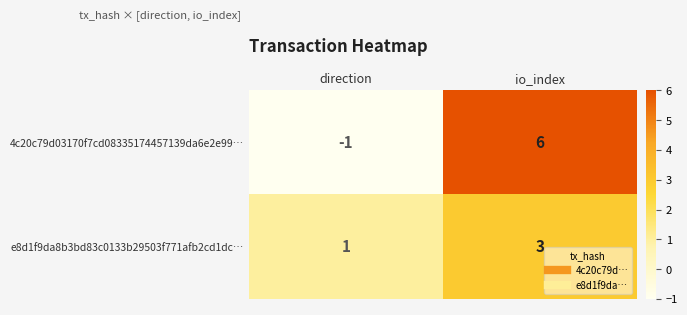

How many distinct data groups are displayed?

2